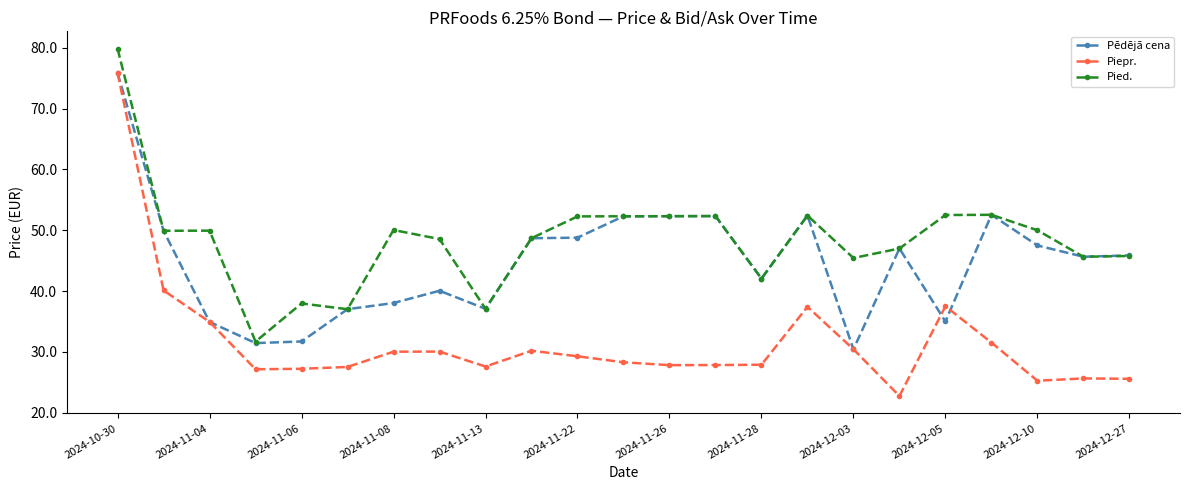

What is the maximum value shown in the chart?

79.8